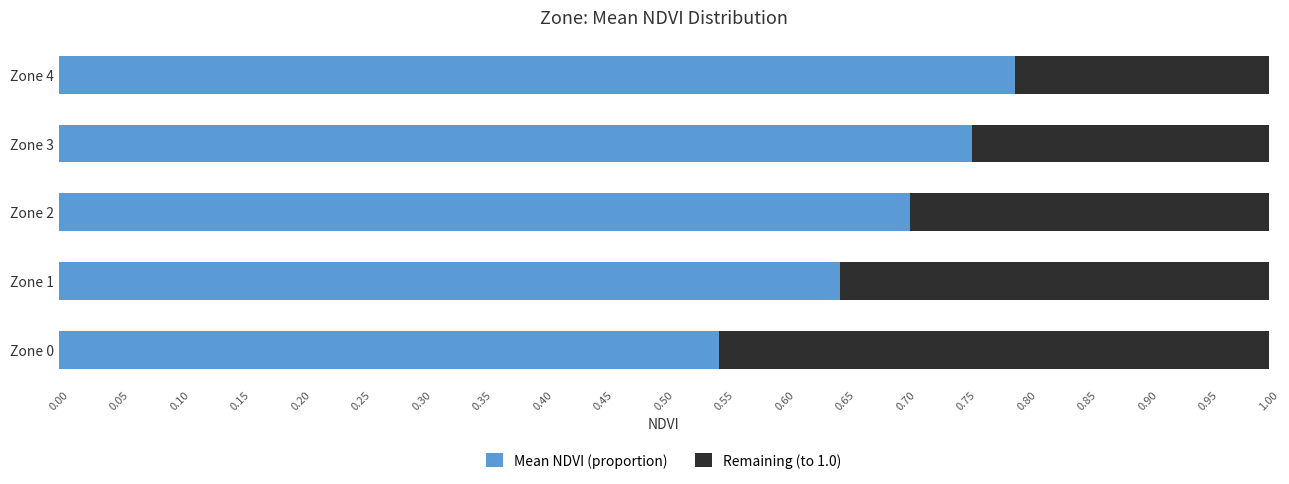

Where is Mean NDVI (proportion) nearest to the value 0?

Zone 0